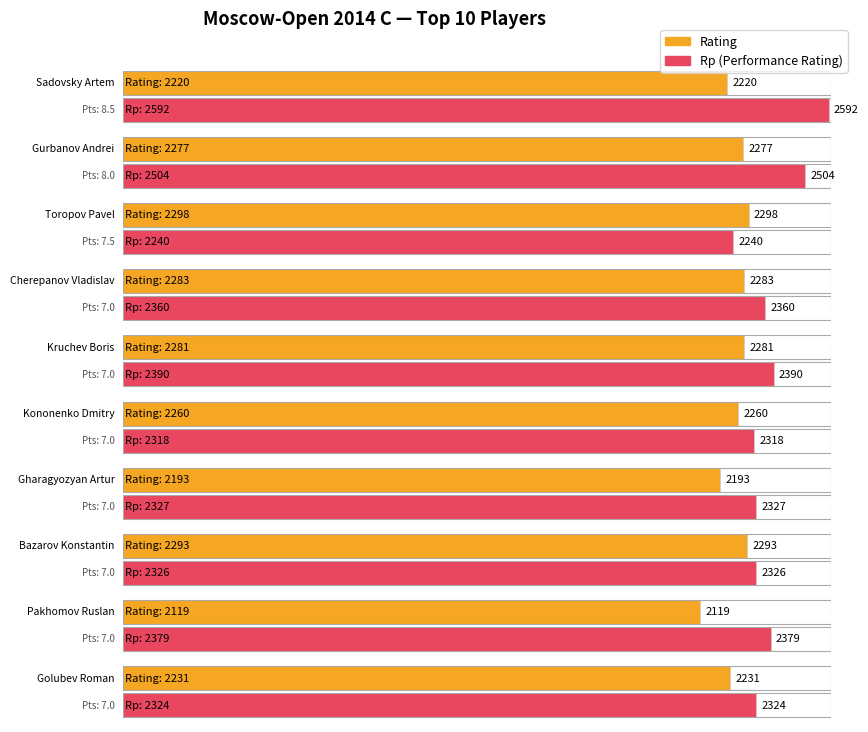

Rank the categories by Rp value from lowest to highest.

Toropov Pavel, Kononenko Dmitry, Golubev Roman, Bazarov Konstantin, Gharagyozyan Artur, Cherepanov Vladislav, Pakhomov Ruslan, Kruchev Boris, Gurbanov Andrei, Sadovsky Artem